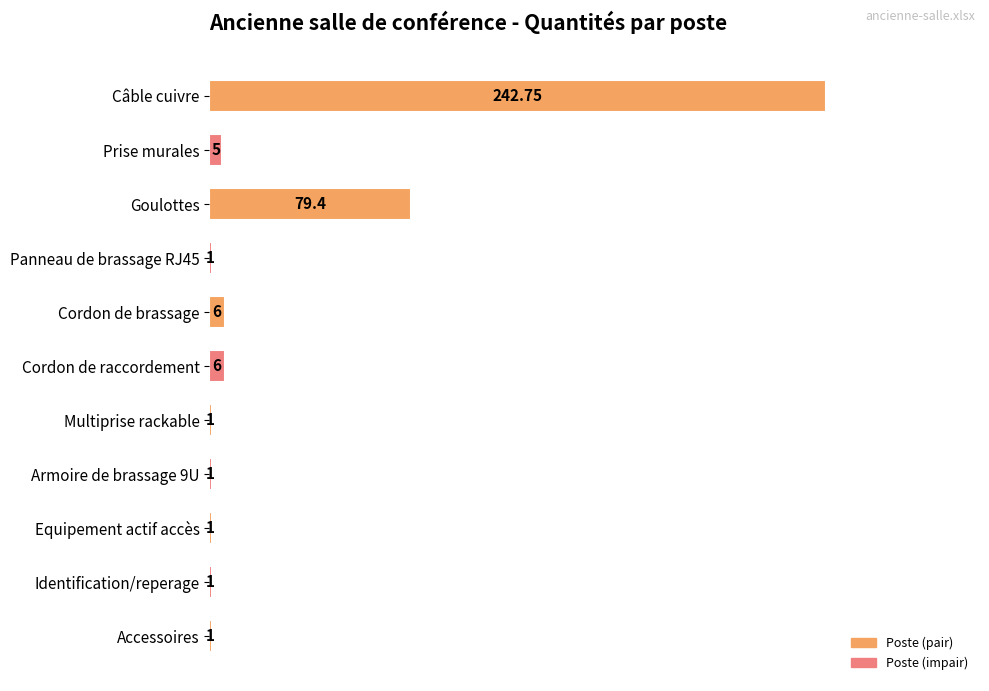

What is the ratio of the value at Accessoires to the value at Panneau de brassage RJ45?

1.0